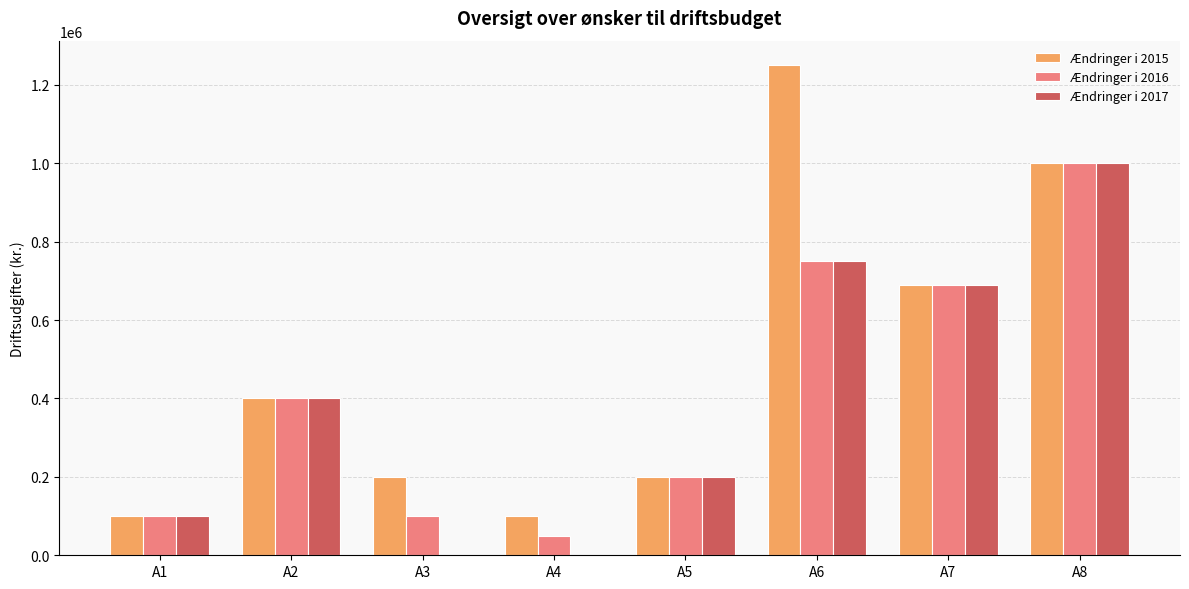

Is the value of Ændringer i 2017 at A4 greater than the value of Ændringer i 2015 at A4?

No